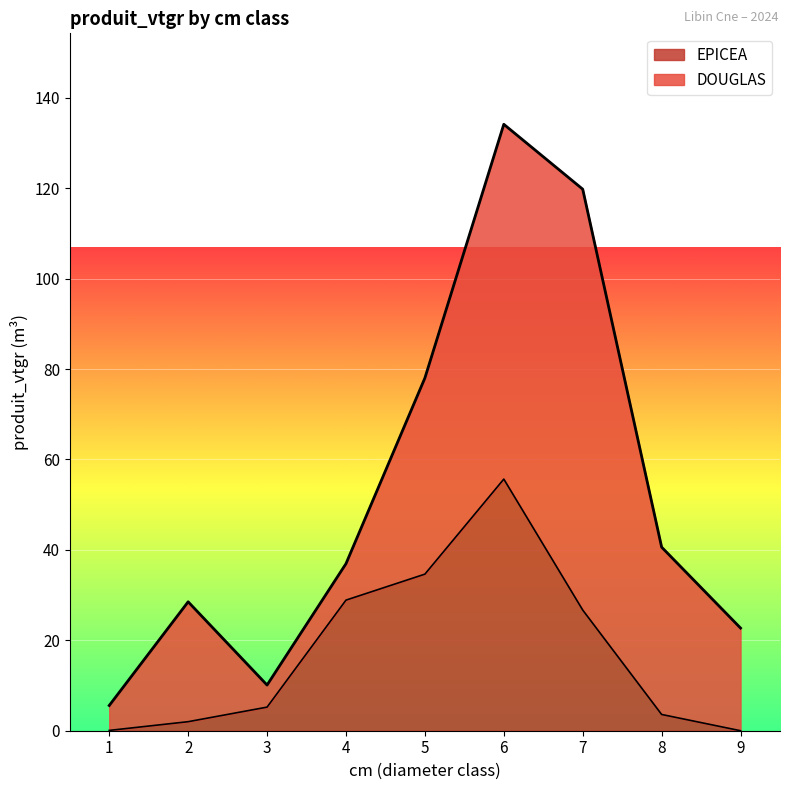

What is the change in value from 1 to 7?

+26.6